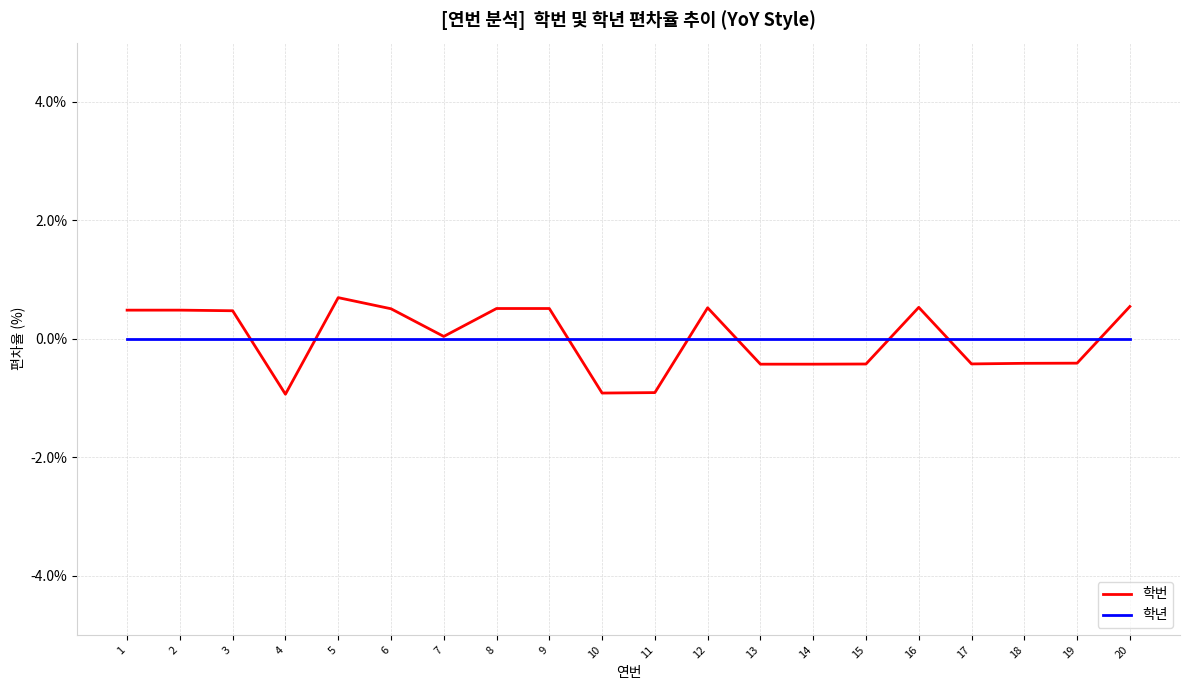

The value of 학년 at 20 is 0.0. True or false?

True